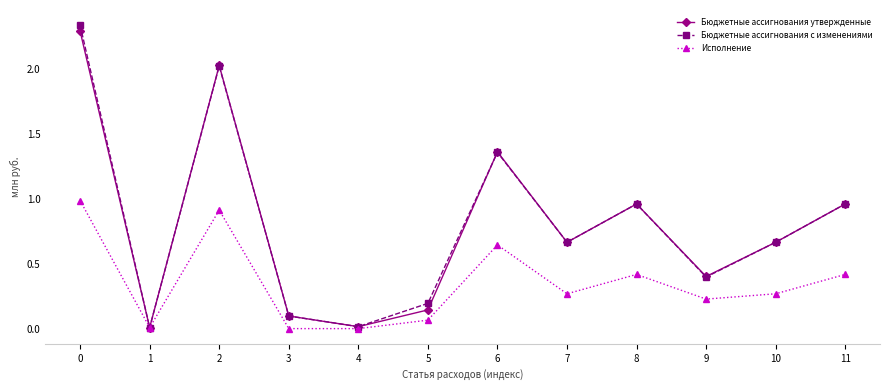

What is the total value across all series at 5?

0.4